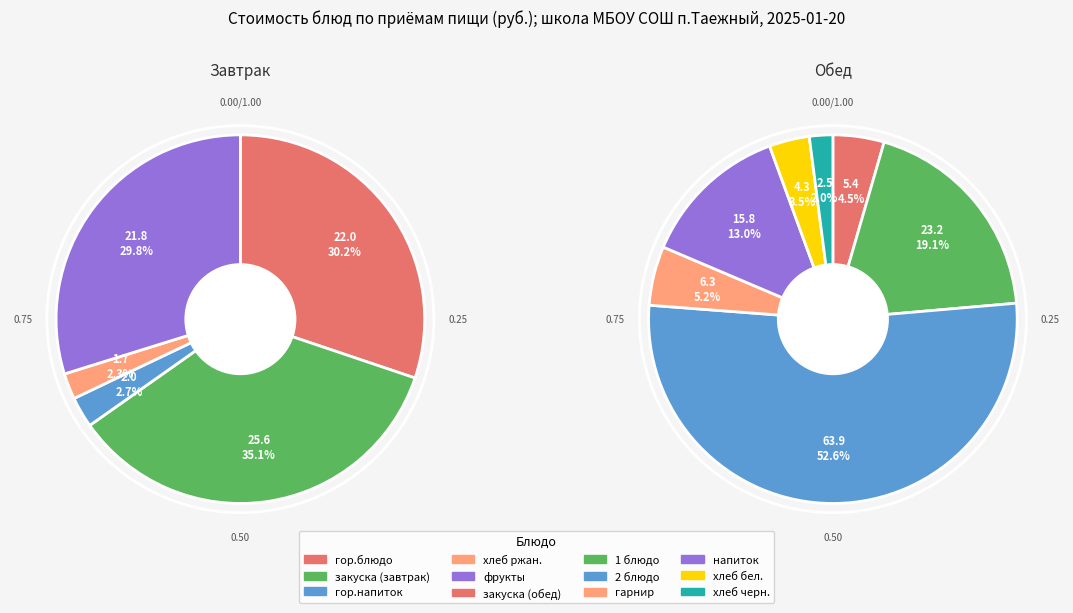

Is there a majority slice in this chart?

No